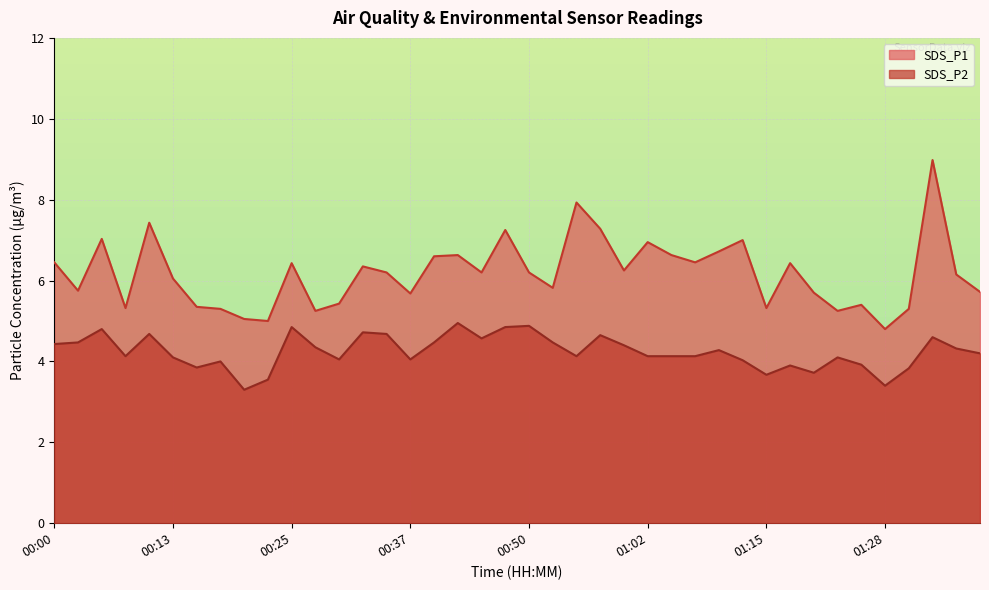

Reading left to right, extract all data points from this chart.

SDS_P1: 00:00=6.5	00:03=5.8	00:05=7.0	00:08=5.3	00:10=7.4	00:13=6.0	00:15=5.3	00:18=5.3	00:20=5.0	00:23=5.0	00:25=6.4	00:27=5.2	00:30=5.4	00:32=6.3	00:35=6.2	00:37=5.7	00:40=6.6	00:42=6.6	00:45=6.2	00:47=7.2	00:50=6.2	00:52=5.8	00:55=7.9	00:57=7.3	01:00=6.2	01:02=7.0	01:05=6.6	01:08=6.5	01:10=6.7	01:13=7.0	01:15=5.3	01:18=6.4	01:20=5.7	01:23=5.2	01:25=5.4	01:28=4.8	01:30=5.3	01:33=9.0	01:35=6.2	01:38=5.7
SDS_P2: 00:00=4.4	00:03=4.5	00:05=4.8	00:08=4.1	00:10=4.7	00:13=4.1	00:15=3.9	00:18=4.0	00:20=3.3	00:23=3.5	00:25=4.8	00:27=4.3	00:30=4.0	00:32=4.7	00:35=4.7	00:37=4.0	00:40=4.5	00:42=5.0	00:45=4.6	00:47=4.8	00:50=4.9	00:52=4.5	00:55=4.1	00:57=4.7	01:00=4.4	01:02=4.1	01:05=4.1	01:08=4.1	01:10=4.3	01:13=4.0	01:15=3.7	01:18=3.9	01:20=3.7	01:23=4.1	01:25=3.9	01:28=3.4	01:30=3.8	01:33=4.6	01:35=4.3	01:38=4.2